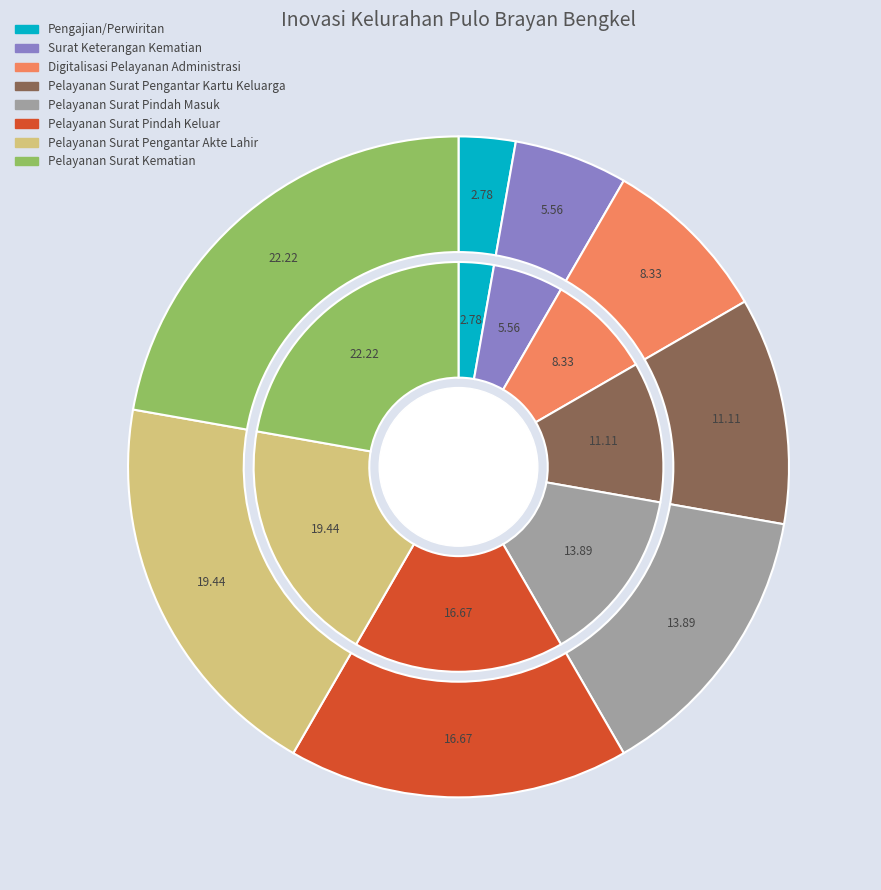

What percentage do Pelayanan Surat Pindah Masuk and Pelayanan Surat Kematian together represent?

36.1%